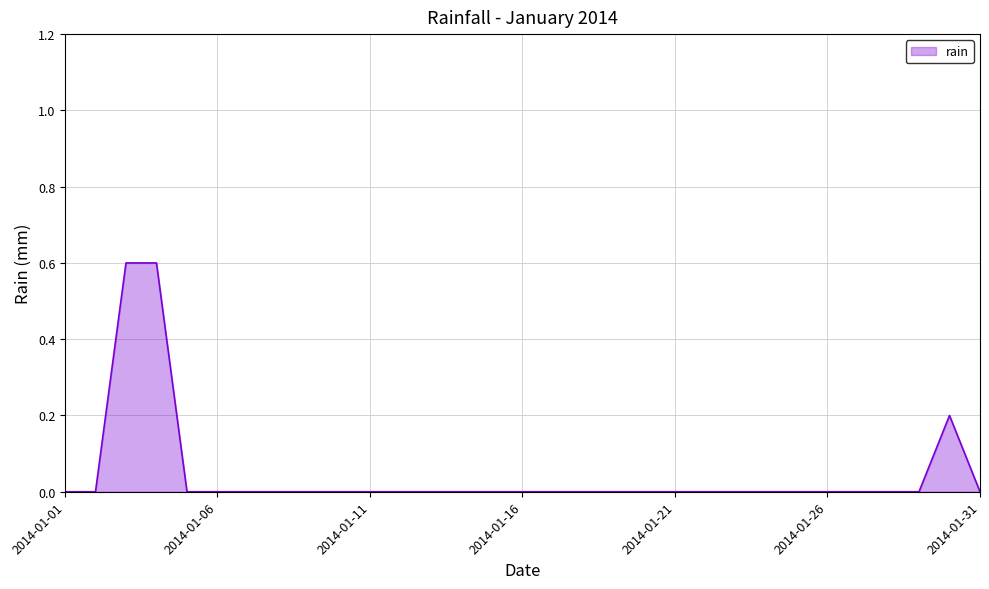

Reading left to right, transcribe all the data shown in this chart.

0.0	0.0	0.6	0.6	0.0	0.0	0.0	0.0	0.0	0.0	0.0	0.0	0.0	0.0	0.0	0.0	0.0	0.0	0.0	0.0	0.0	0.0	0.0	0.0	0.0	0.0	0.0	0.0	0.0	0.2	0.0